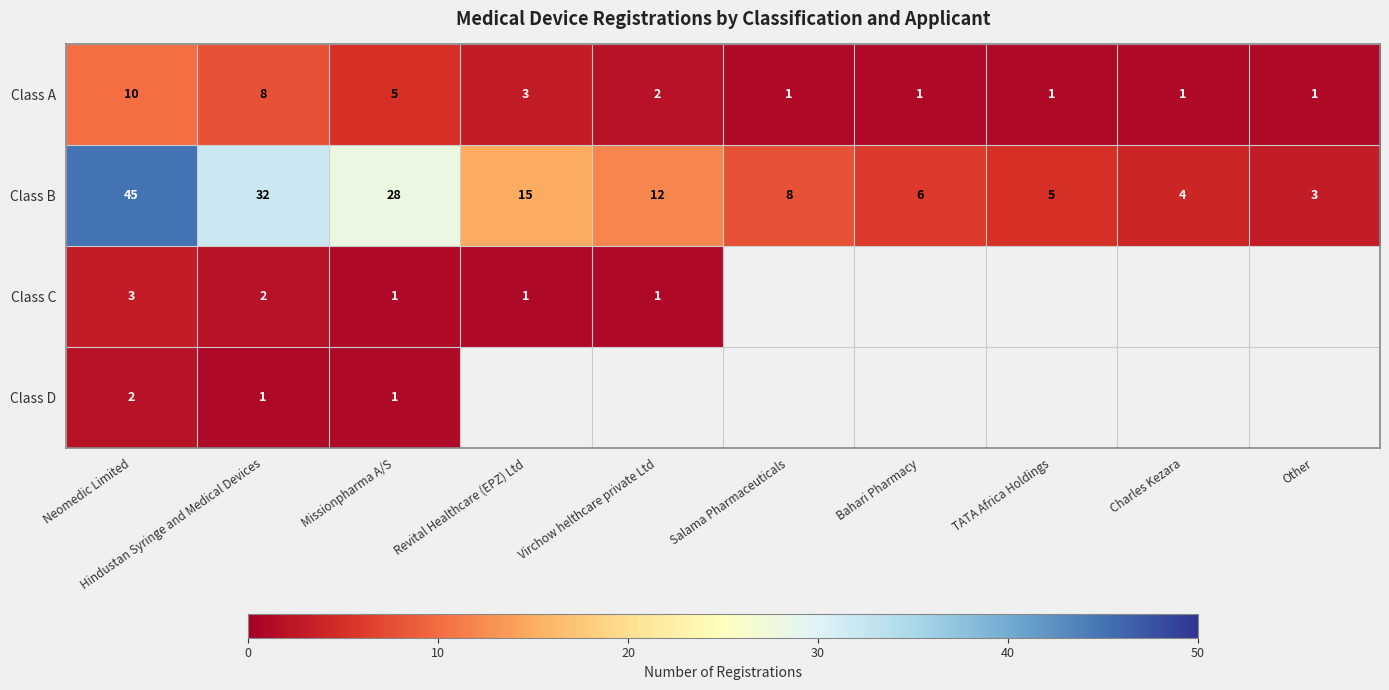

Rank the series at Hindustan Syringe and Medical Devices from lowest to highest value.

Class D, Class C, Class A, Class B